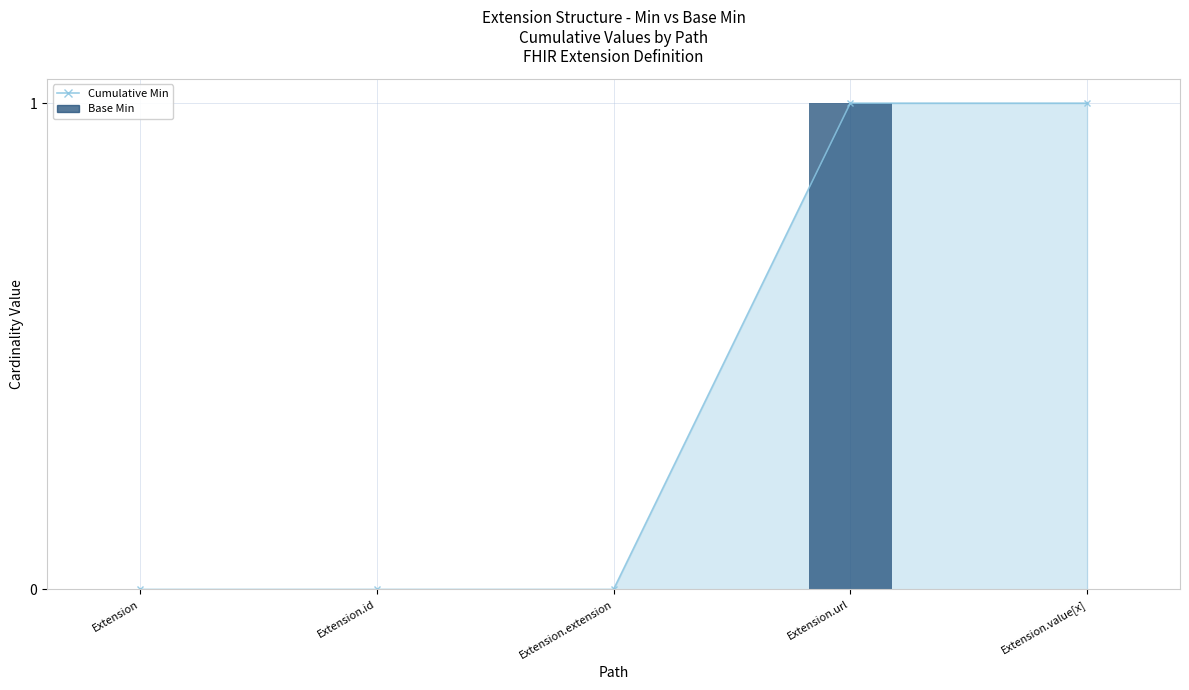

Which label corresponds to the largest value in the chart?

Extension.url